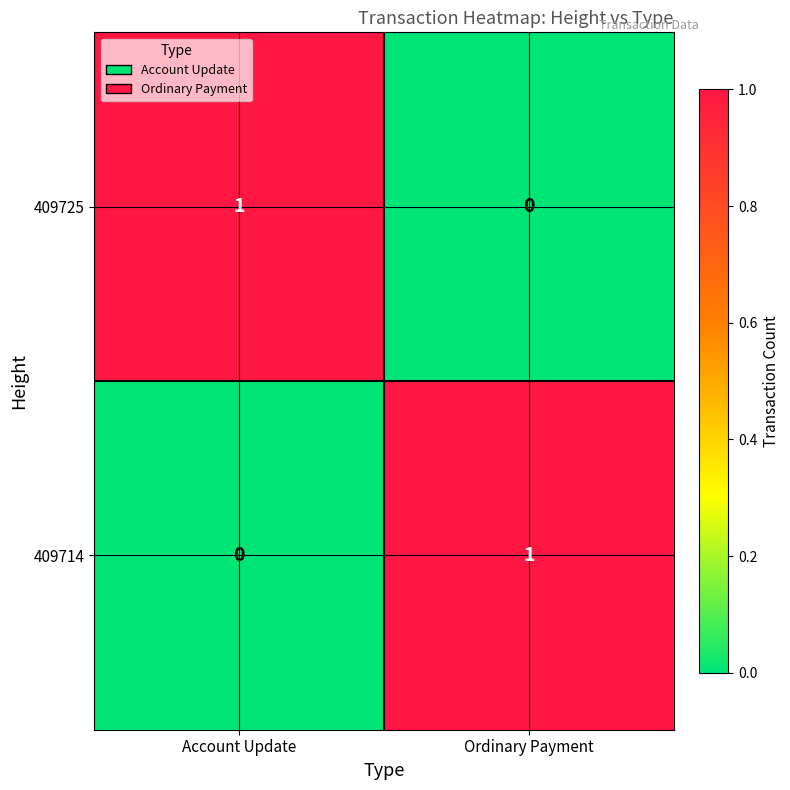

Where is 409725 nearest to the value 0?

Ordinary Payment